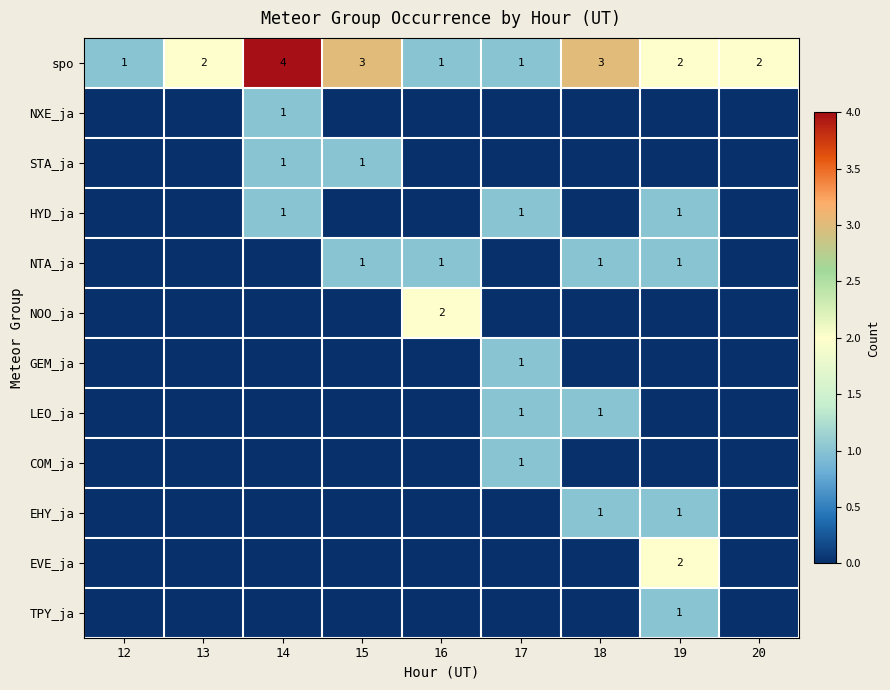

At which category is the sum across all series the highest?

19